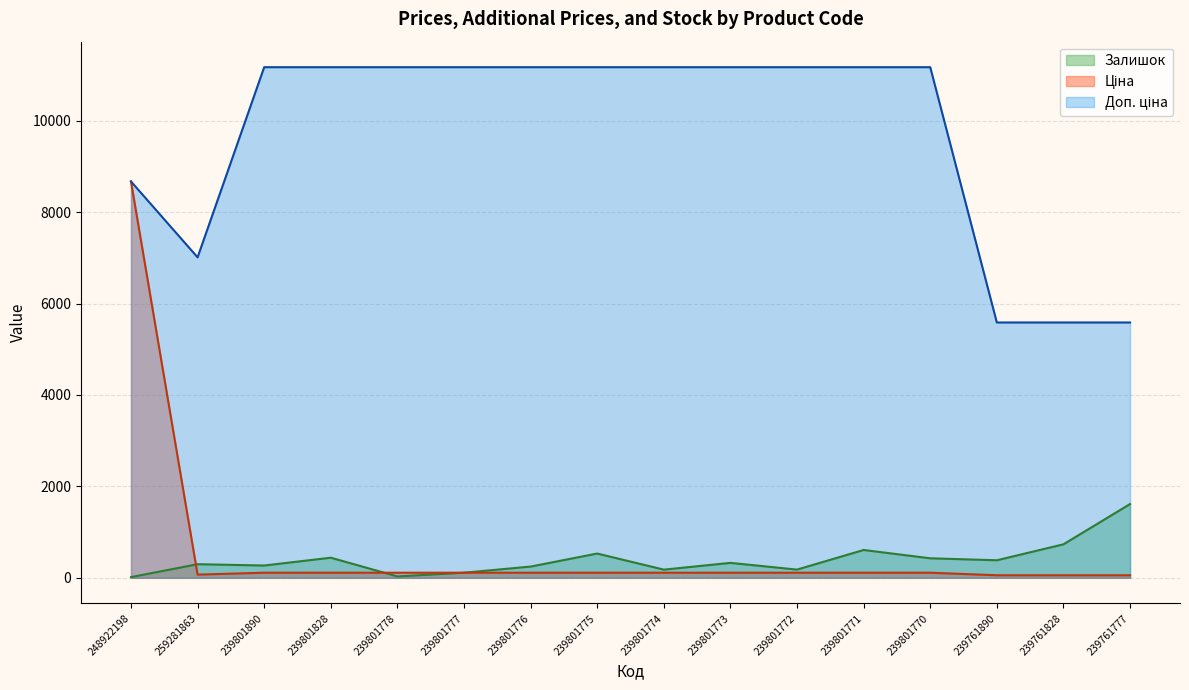

True or false: Доп. ціна and Ціна cross at least once.

False